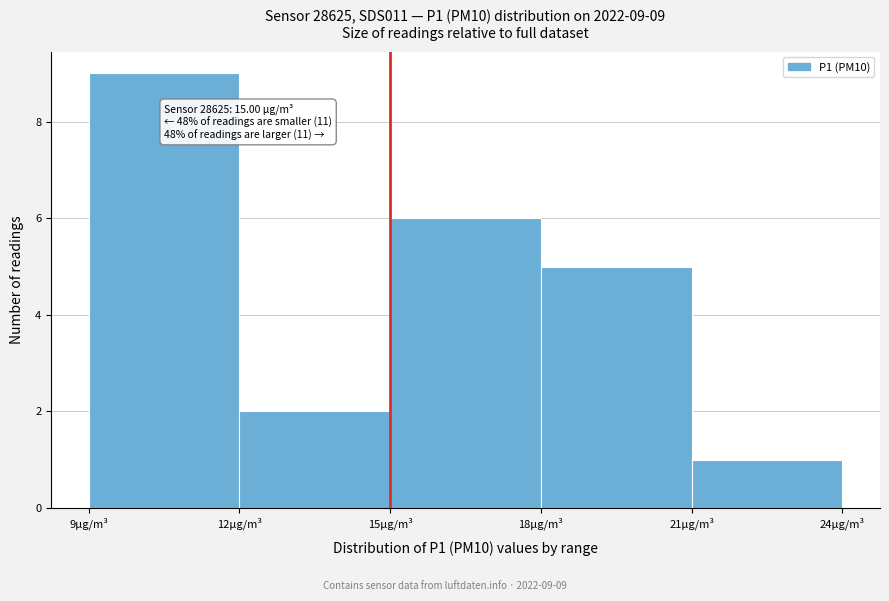

Which range on the x-axis has the tallest bar?

9 to 12